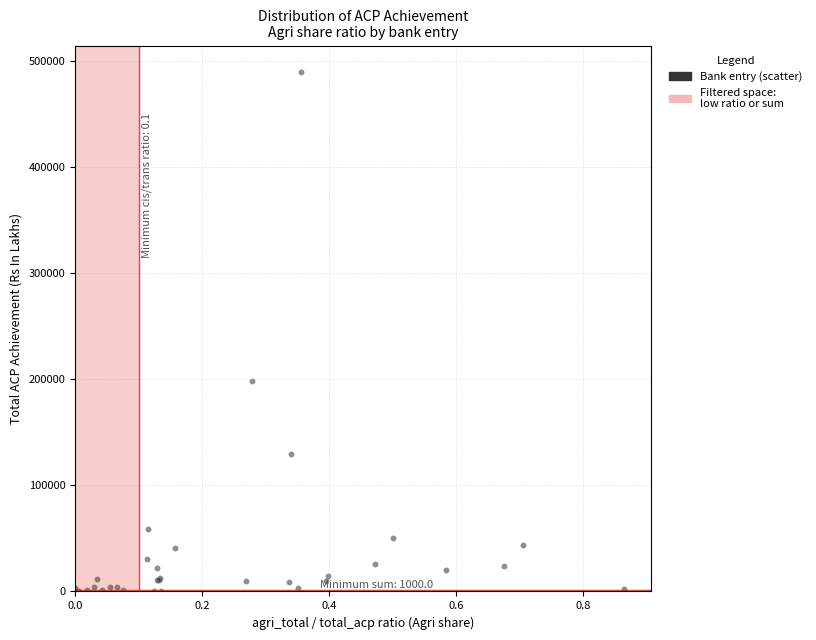

What Y value in the scatter plot is closest to 245334?

198536.7